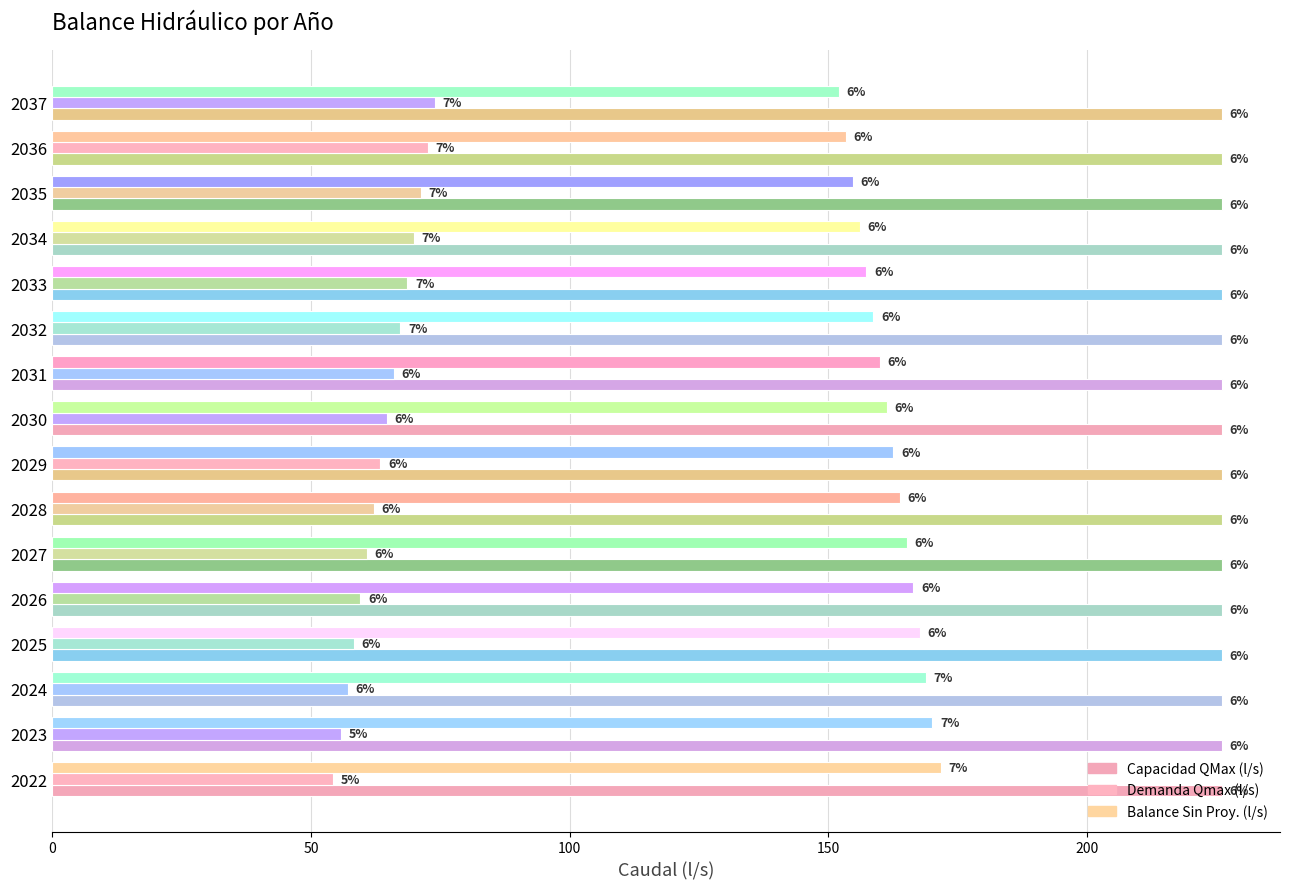

Which series has the widest spread of values?

Balance Sin Proy. (l/s)